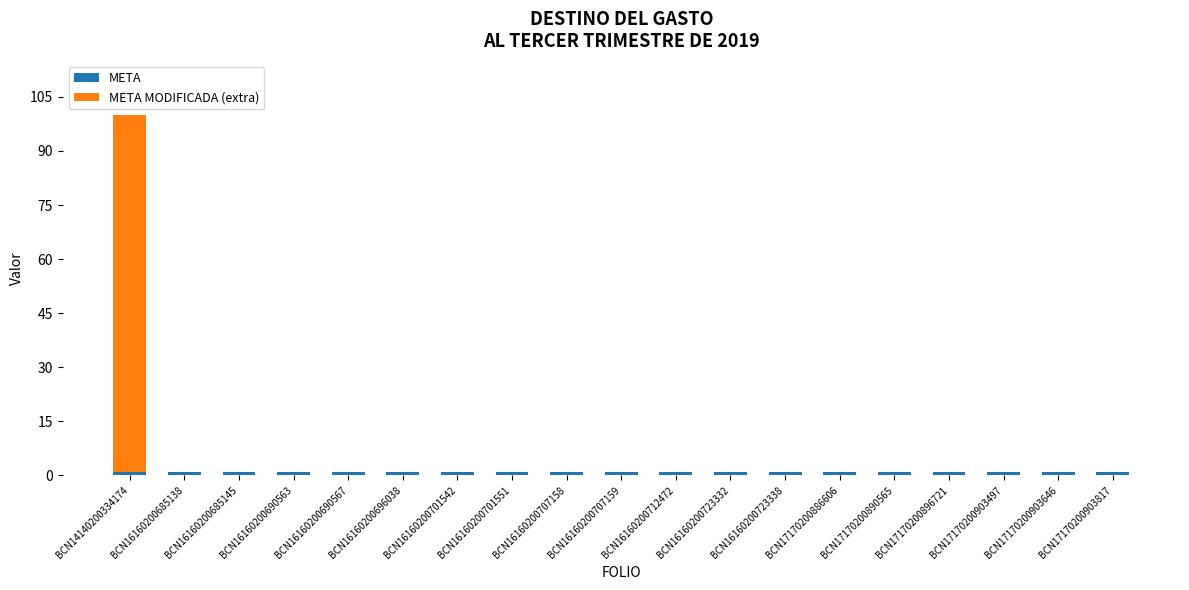

What is the total value across all series at BCN16160200701542?

1